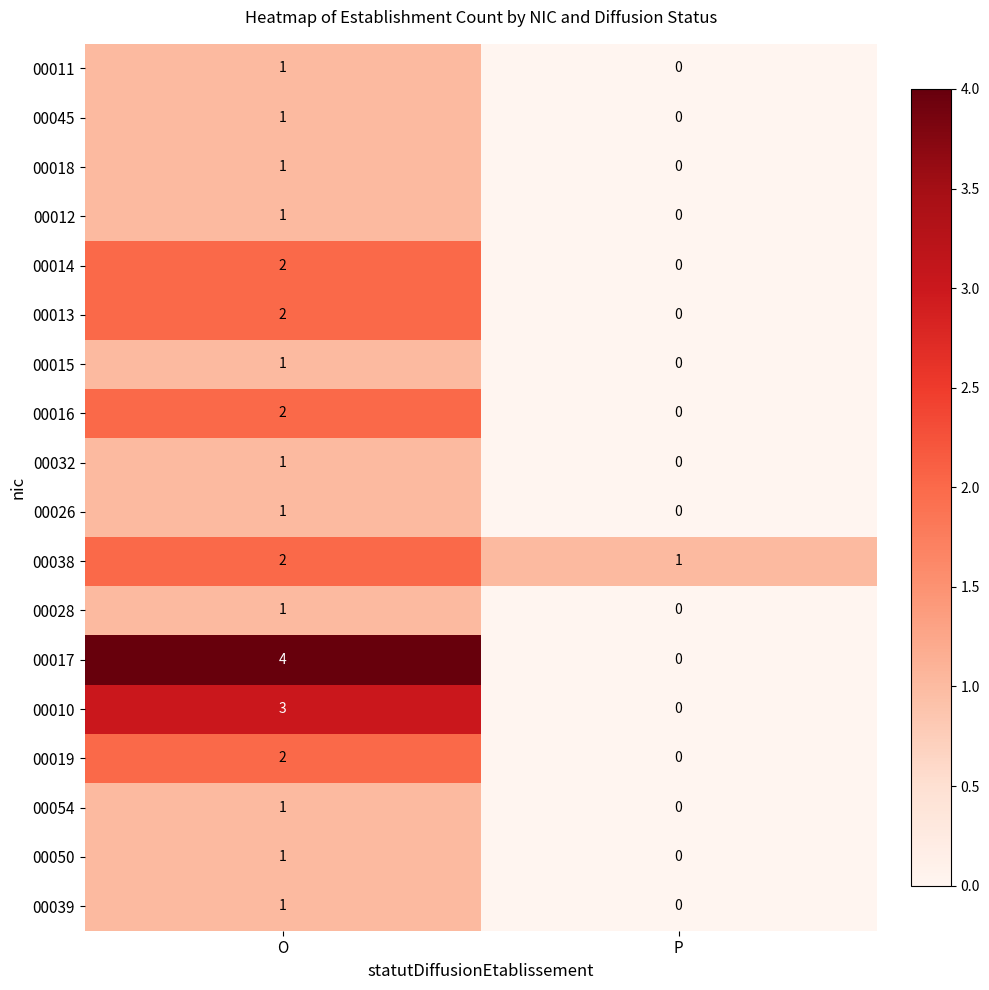

Where is 00039 nearest to the value 0?

P